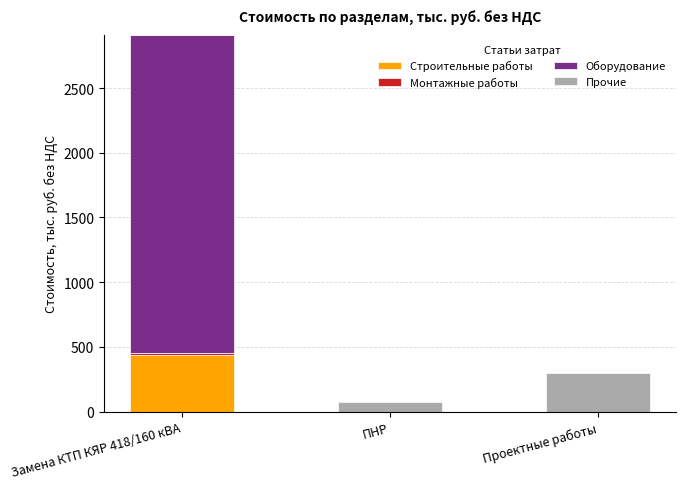

Are the bars horizontal?

No